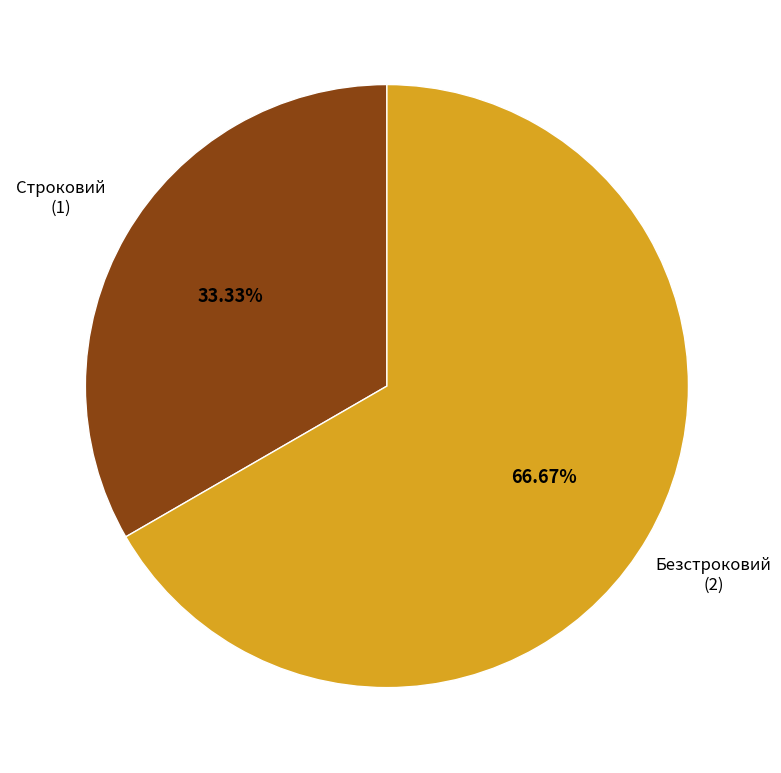

Is there a majority slice in this chart?

Yes